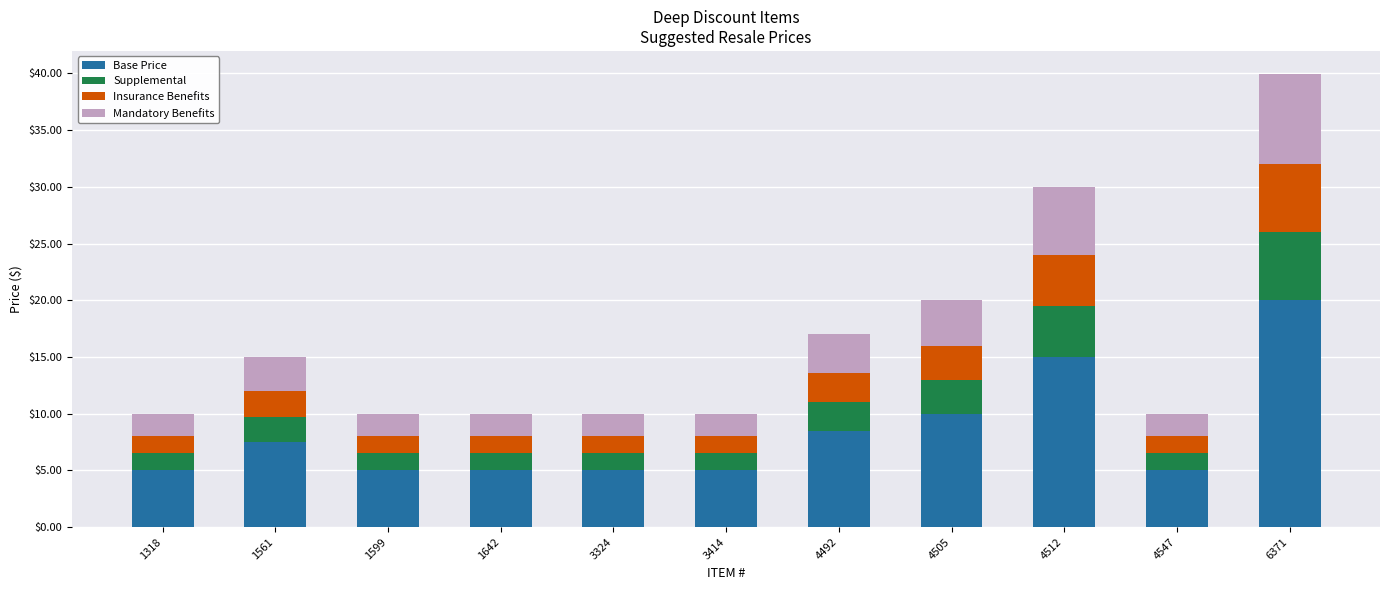

What is the difference between the maximum and minimum values in the Base Price series?

15.0